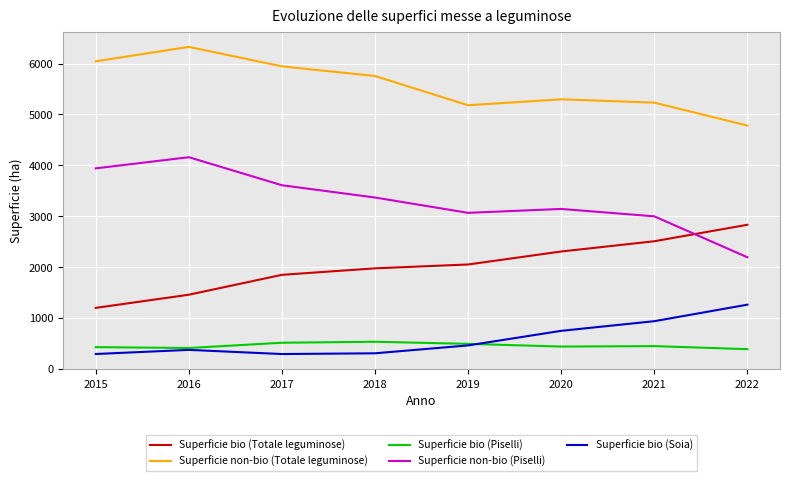

Count the number of data series in this chart.

5